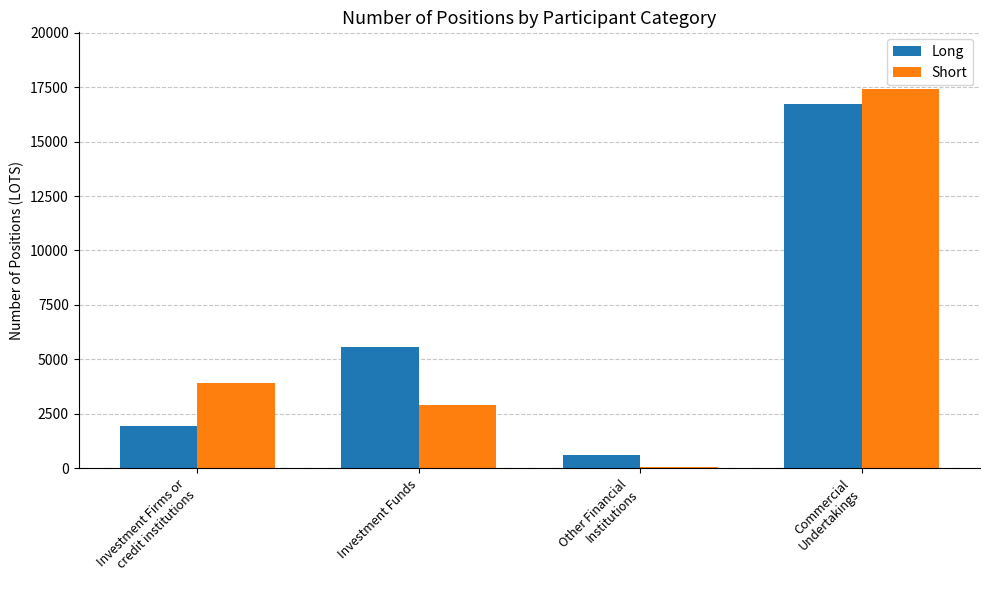

What are all the series names shown in the legend?

Long, Short